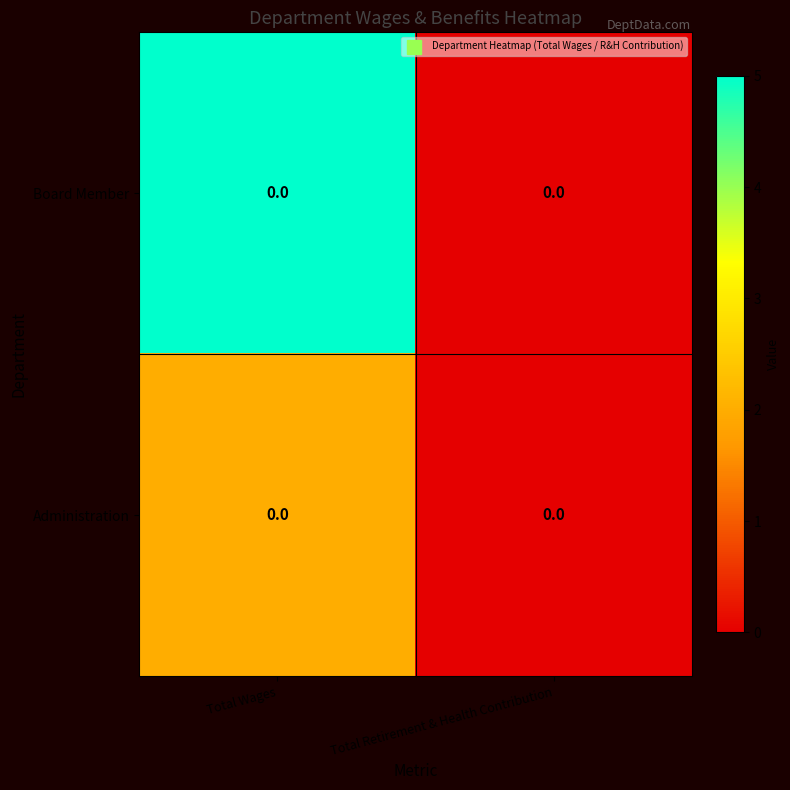

At which category is the sum across all series the highest?

Total Wages